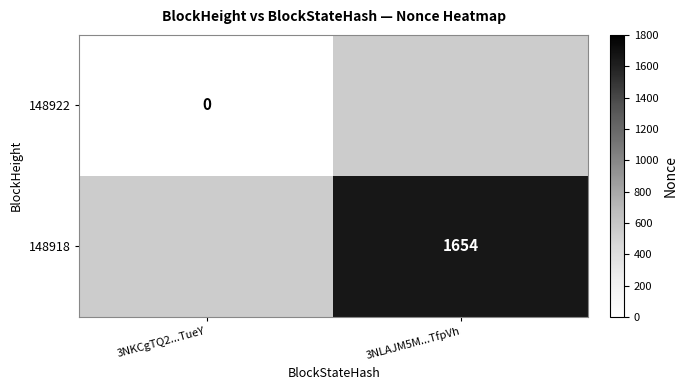

What is the greatest value displayed?

1654.0